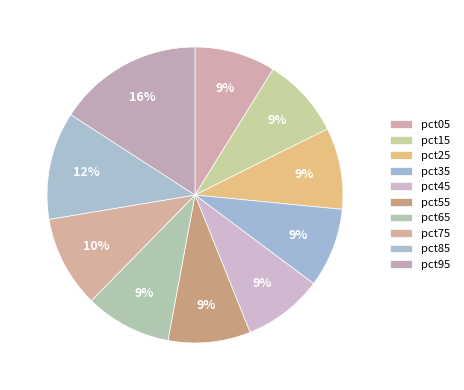

True or false: pct85 accounts for 12% of the total.

True